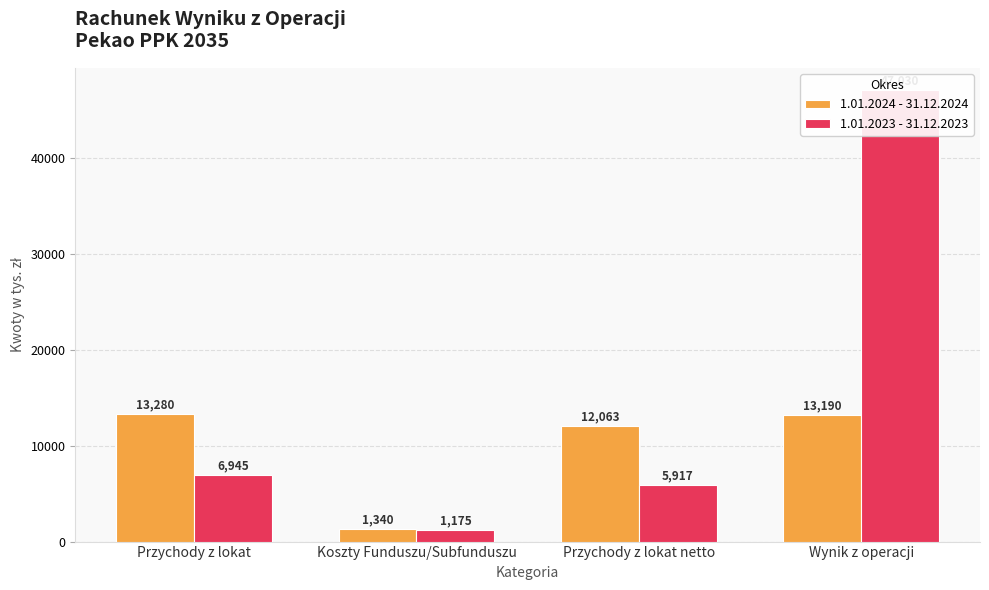

Which series changed the most between Koszty Funduszu/Subfunduszu and Wynik z operacji?

1.01.2023 - 31.12.2023